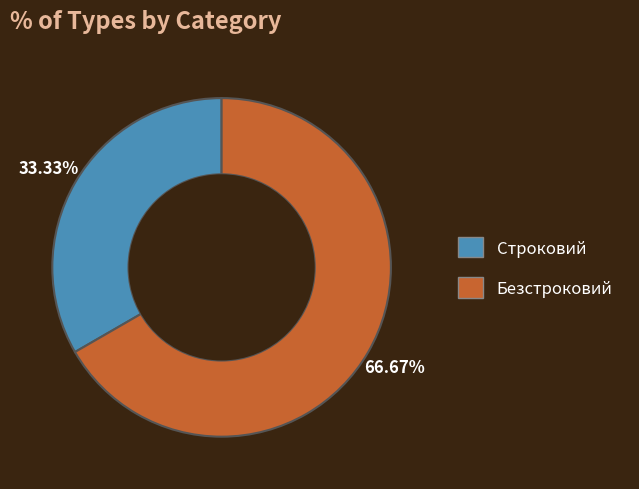

Count the number of slices in the pie.

2